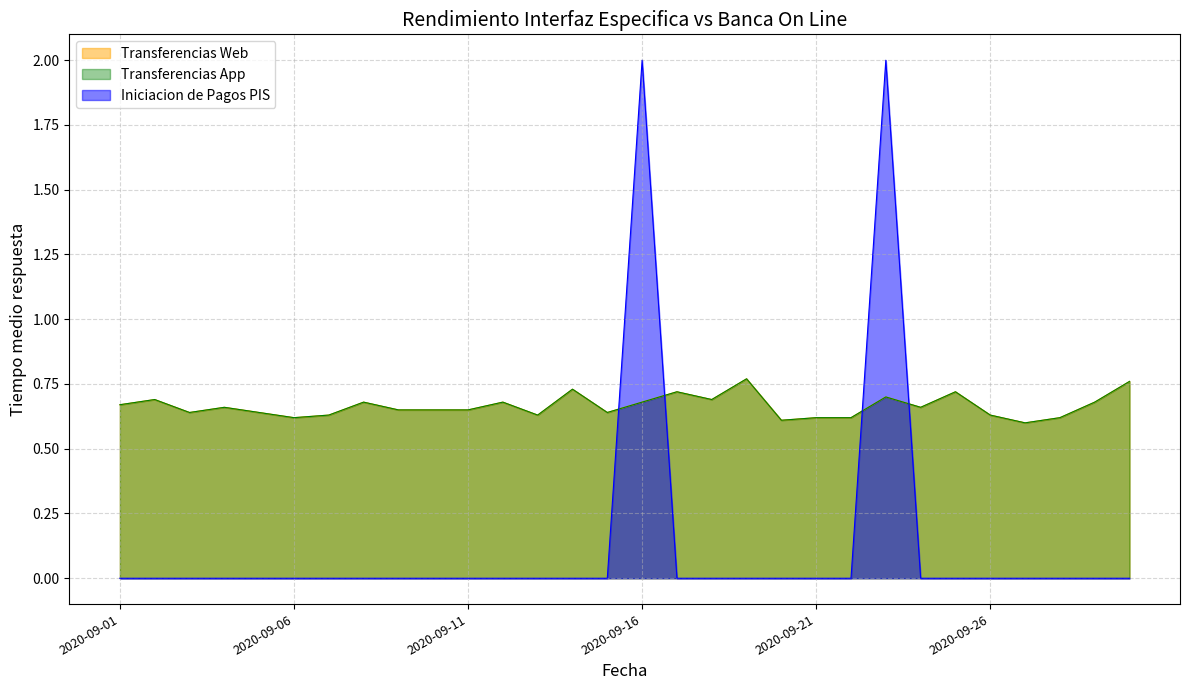

Which label corresponds to the smallest value in the chart?

2020-09-27